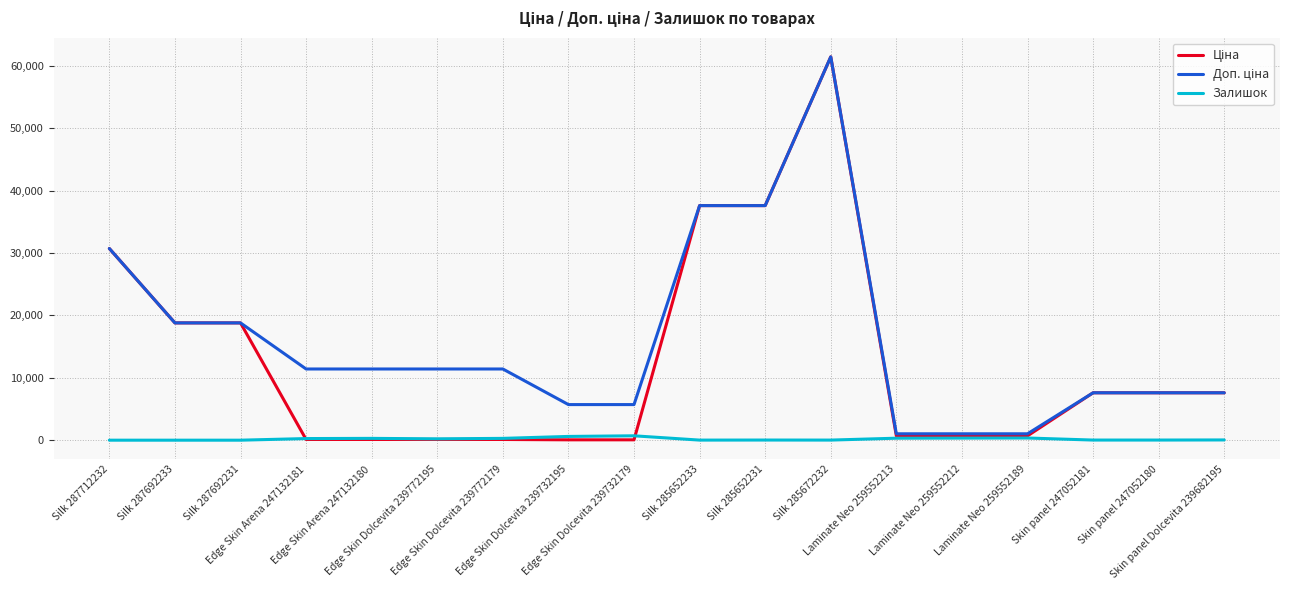

What is the difference between the maximum and minimum values in the Залишок series?

702.0